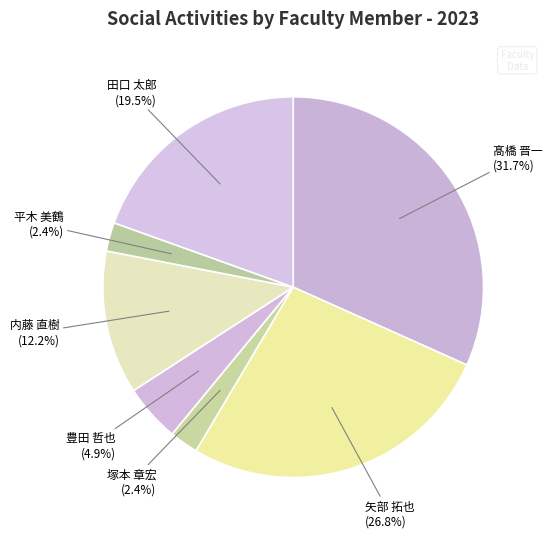

To the nearest percent, what portion does 平木 美鶴 represent?

2%